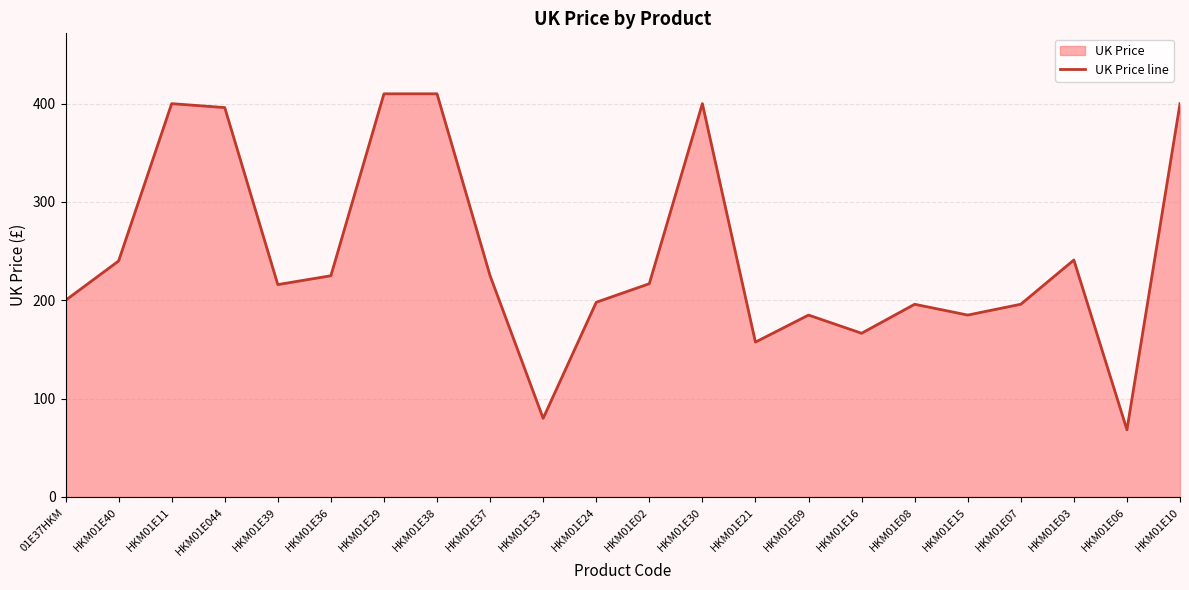

What is the smallest value displayed?

68.4